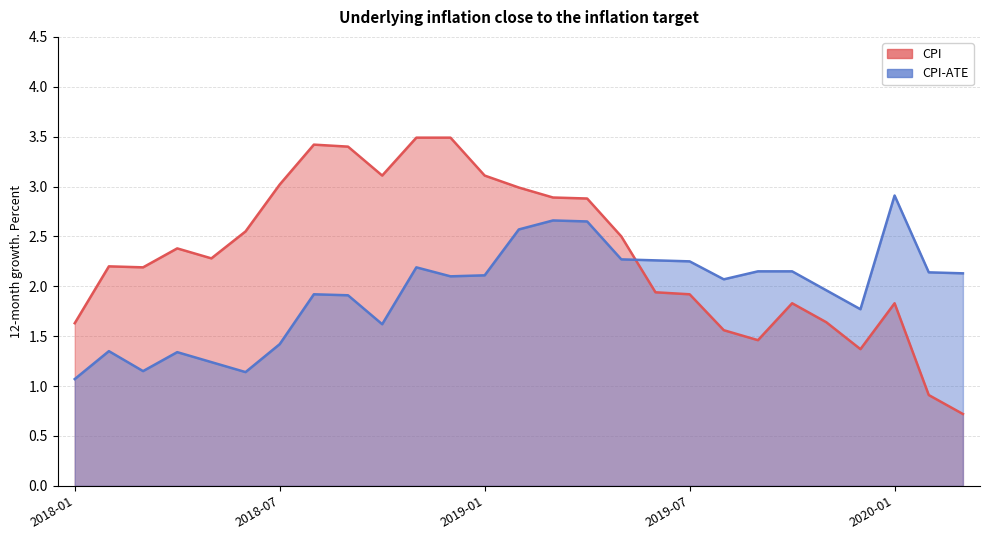

Which category has the lowest value across all series?

2020-03